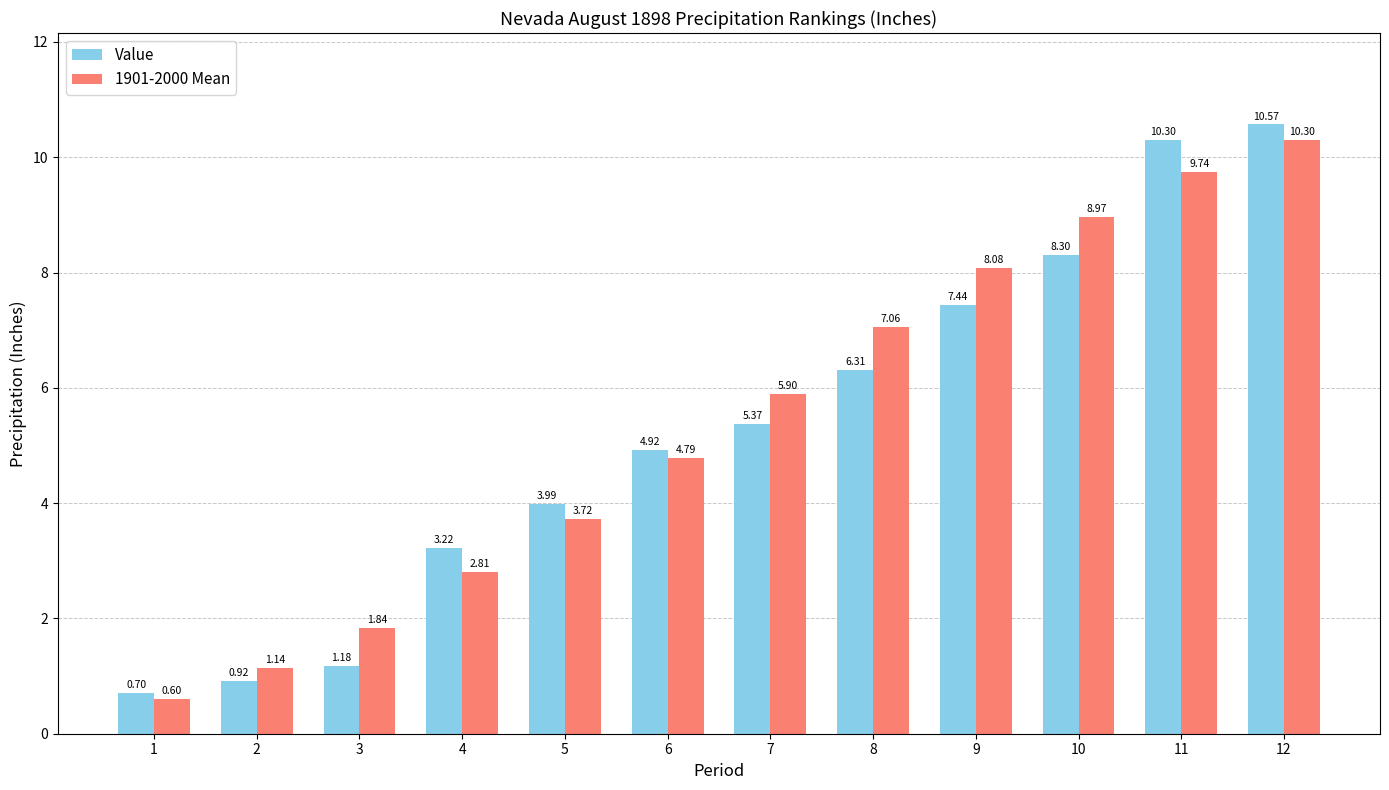

At which category does the chart reach its peak across all series?

12